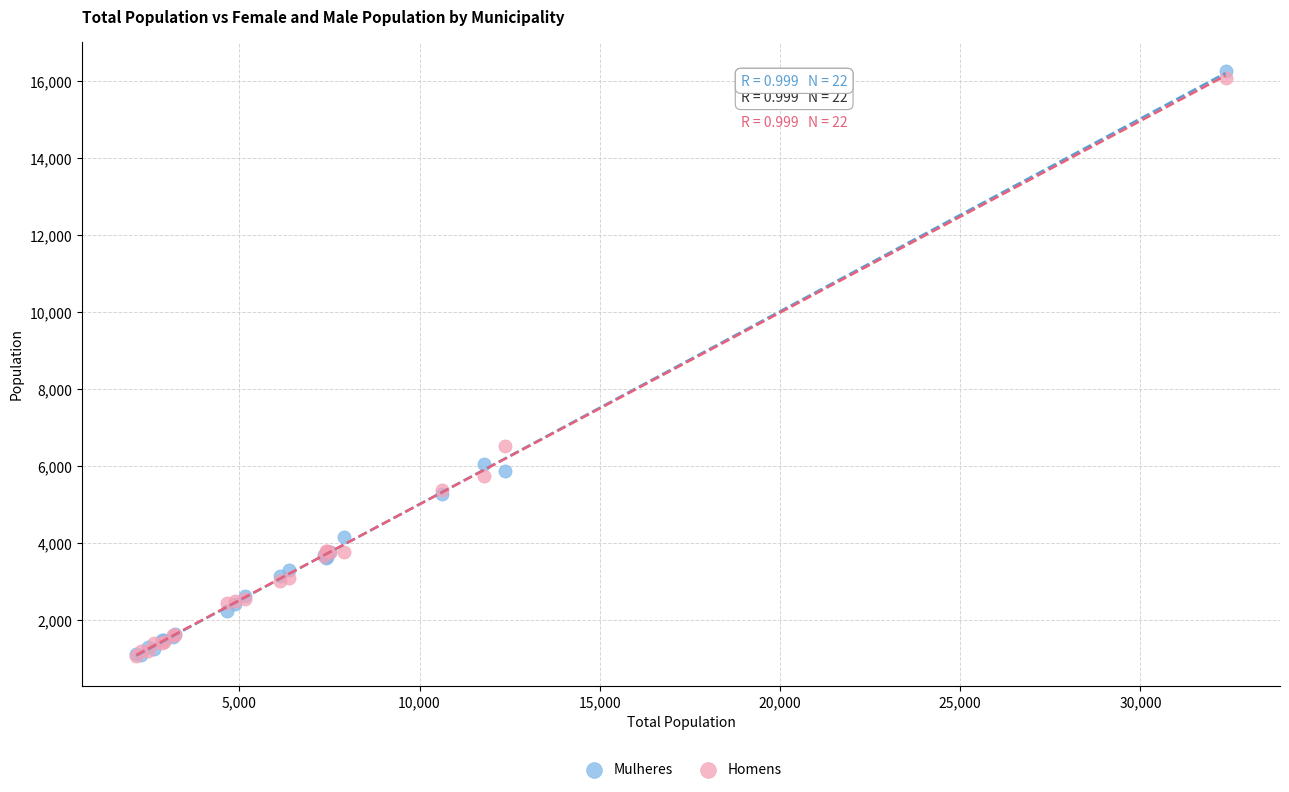

In the Homens series, what Y value is closest to 8568?

6521